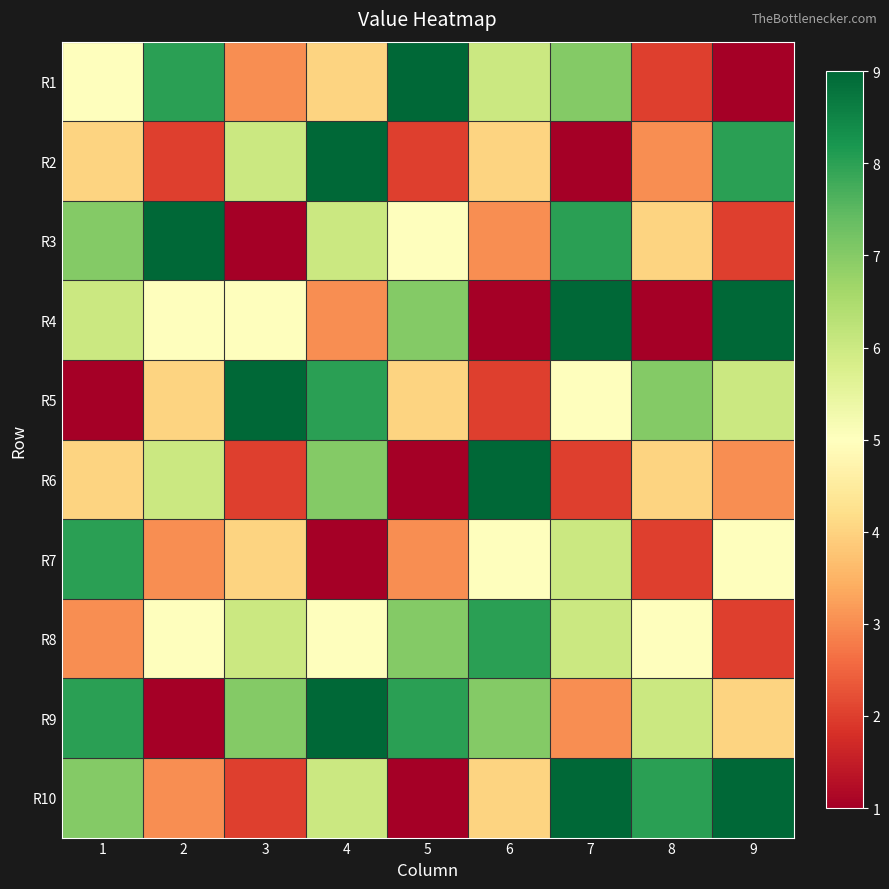

What is the spread (max minus min) of values at 2?

8